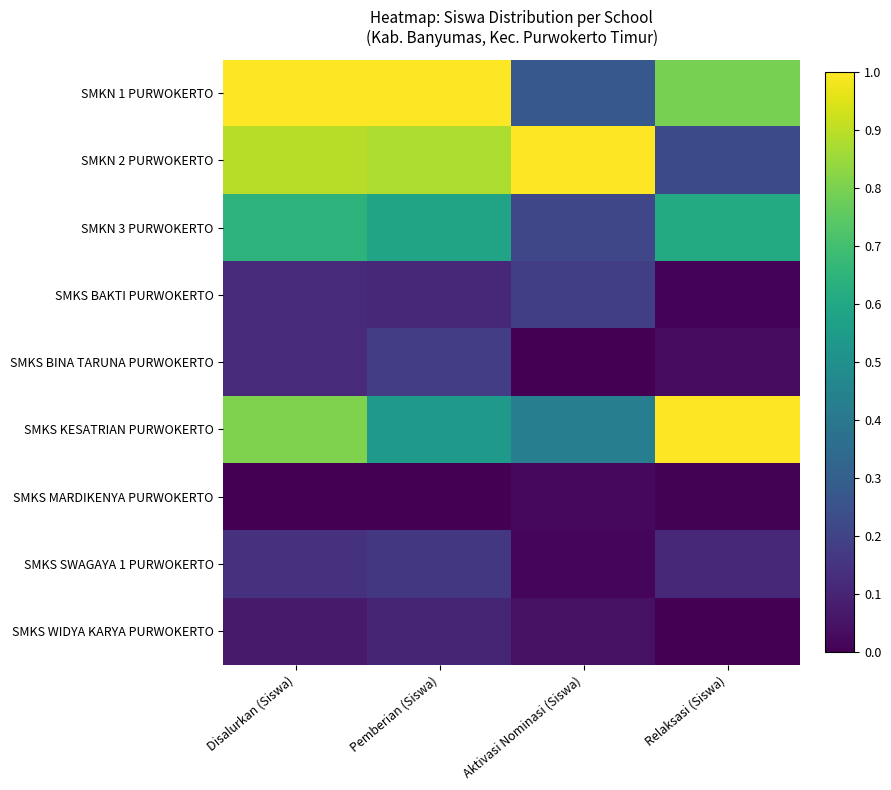

How many data points does each series have?

4